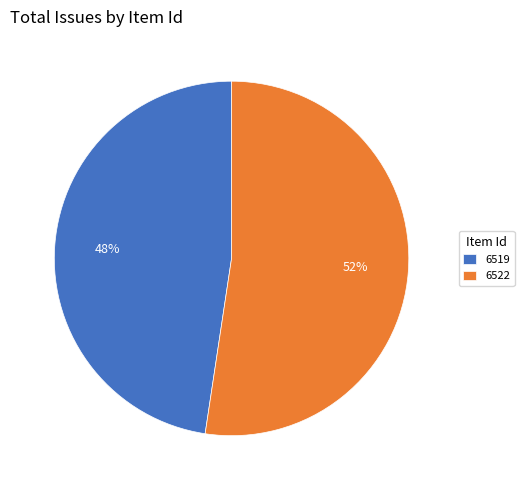

Do 6519 and 6522 together represent more than half of the pie?

Yes